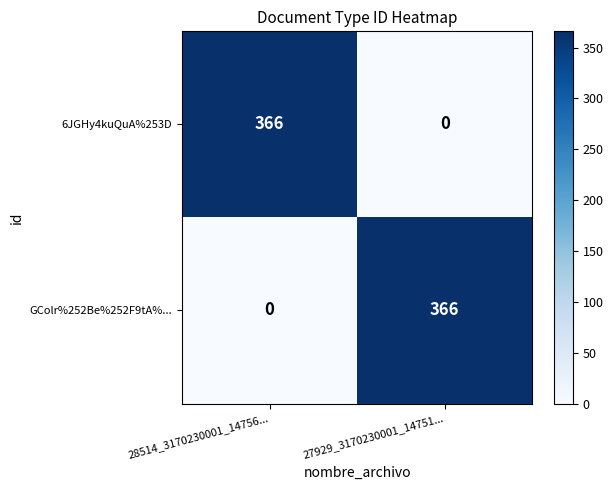

Reading left to right, what are all the values shown in this chart?

6JGHy4kuQuA%253D: 28514_3170230001_14756...=366	27929_3170230001_14751...=0
GColr%252Be%252F9tA%...: 28514_3170230001_14756...=0	27929_3170230001_14751...=366